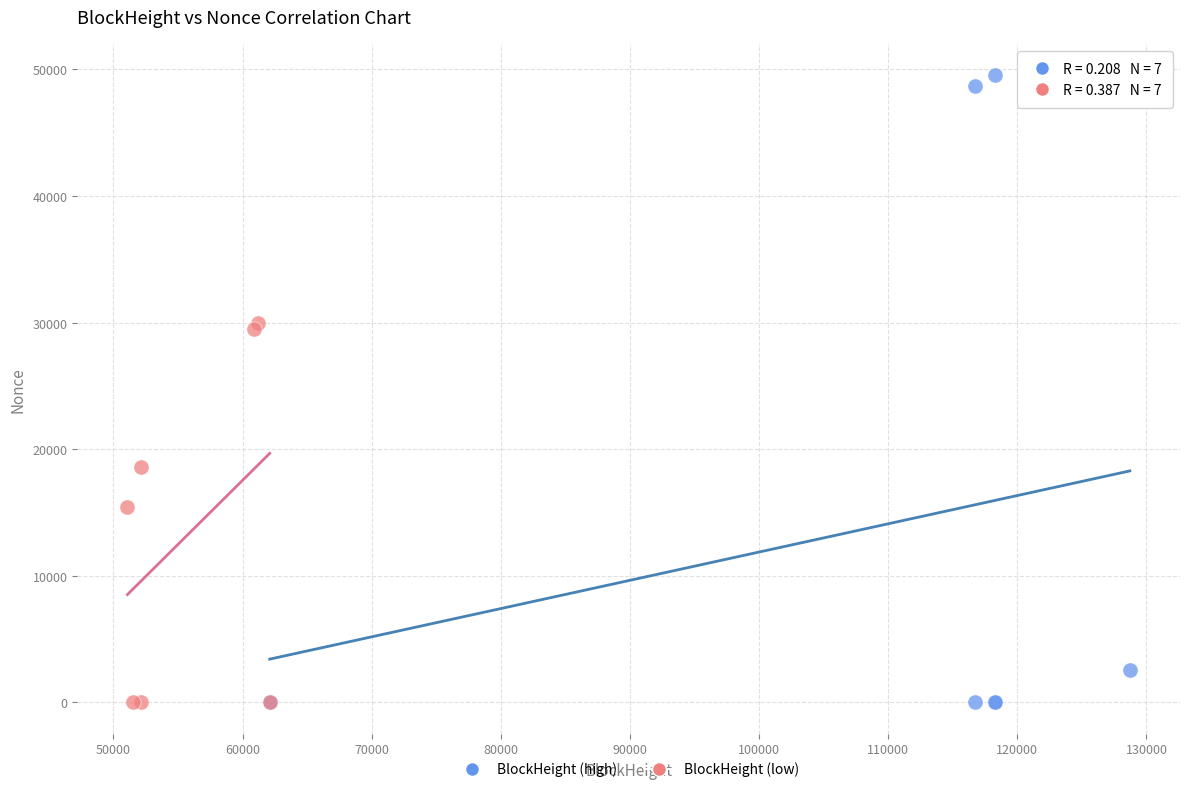

Which series has the largest Y range (max minus min)?

BlockHeight (high)